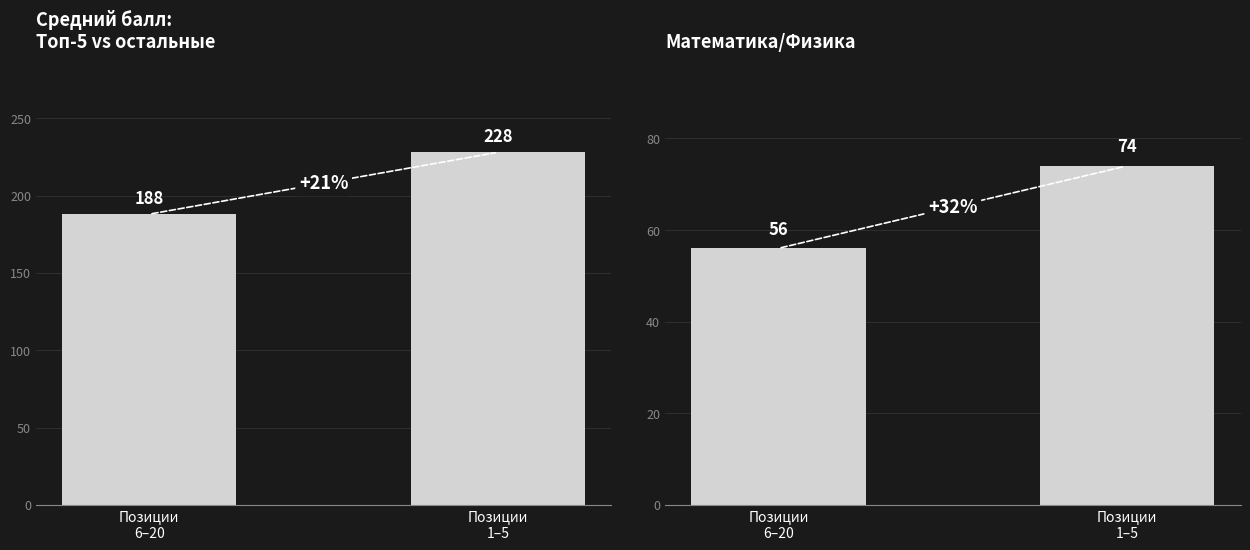

At how many categories does at least one series exceed 133?

2